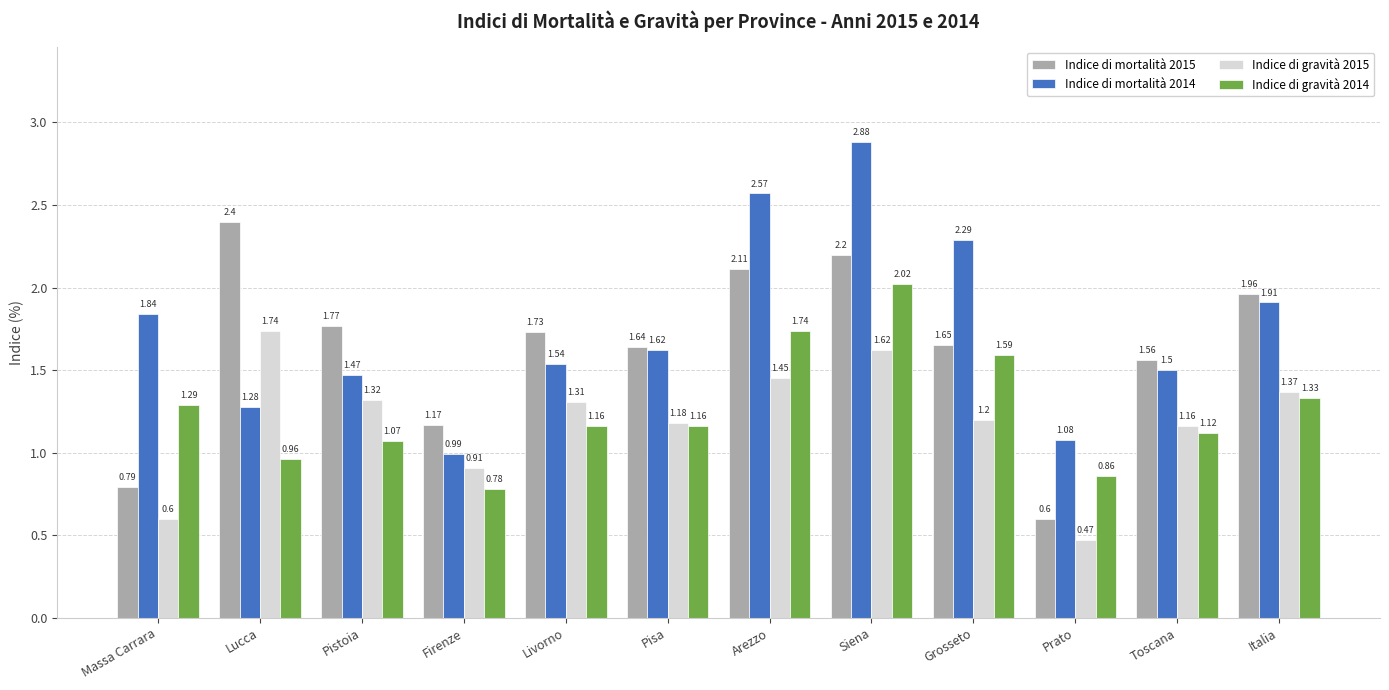

The Indice di gravità 2015 series shows 0.1 at Prato. True or false?

False